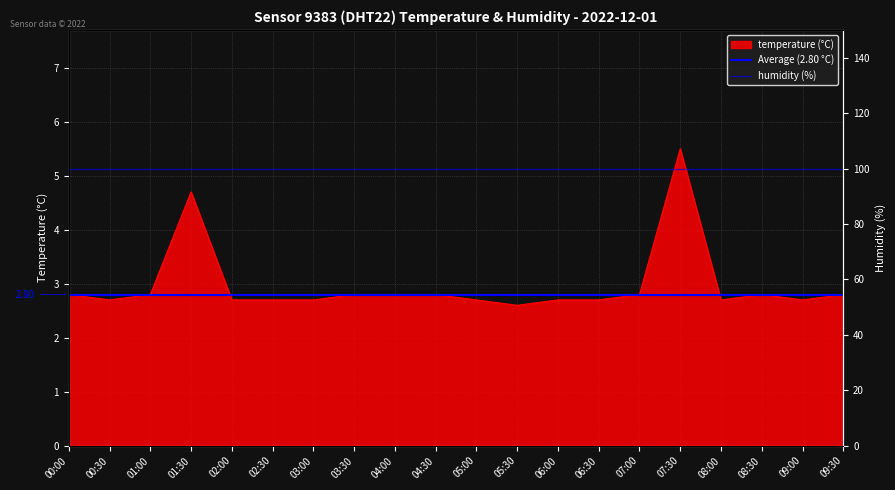

What is the change in value from 01:00 to 03:00?

-0.1